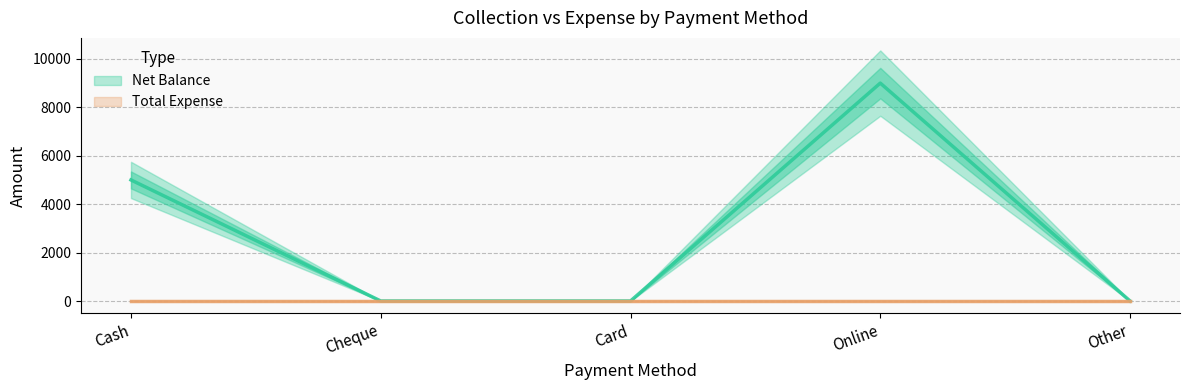

Rank the categories by value from lowest to highest.

Cheque, Card, Other, Cash, Online